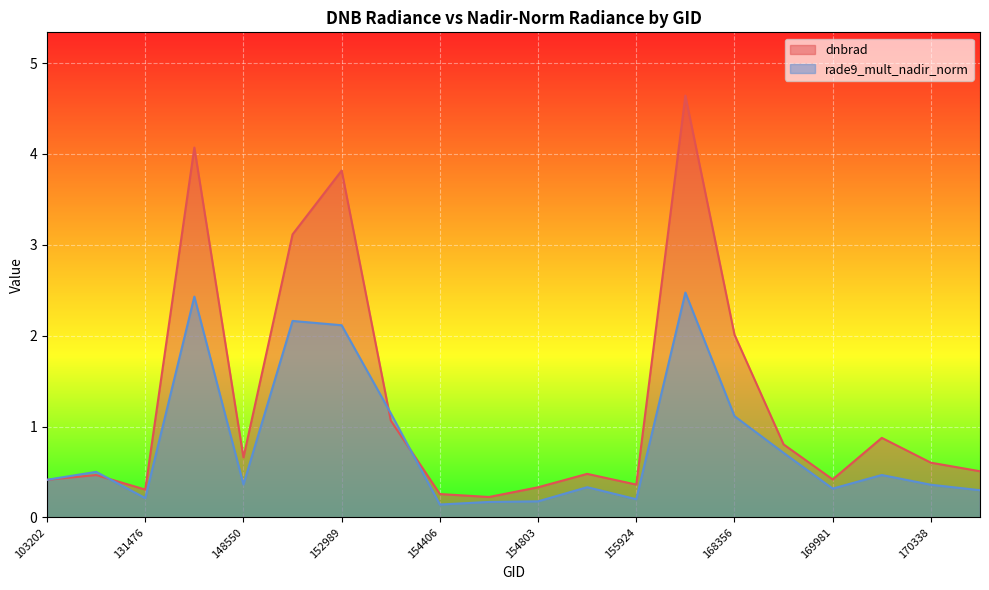

How many times do rade9_mult_nadir_norm and dnbrad cross each other?

3